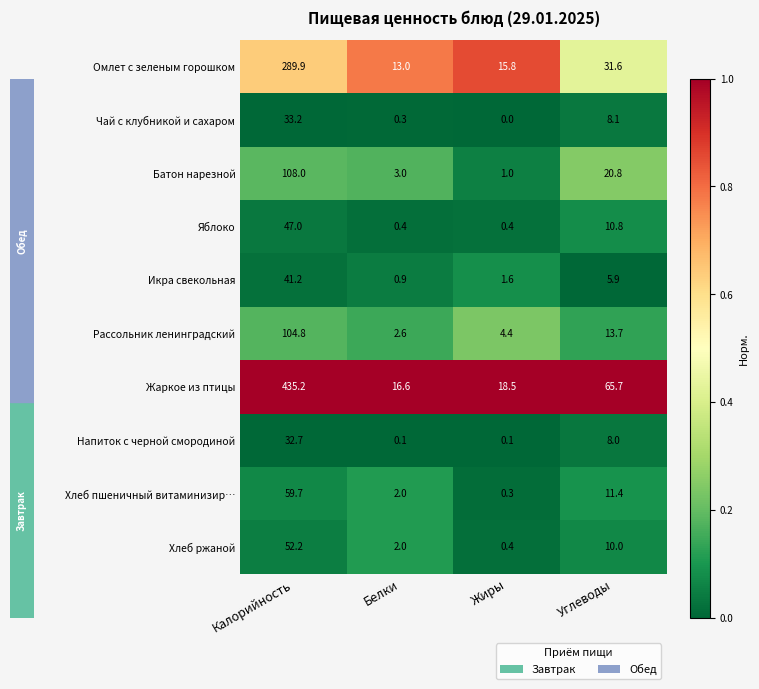

The value of Икра свекольная at Углеводы is 2.6. True or false?

False